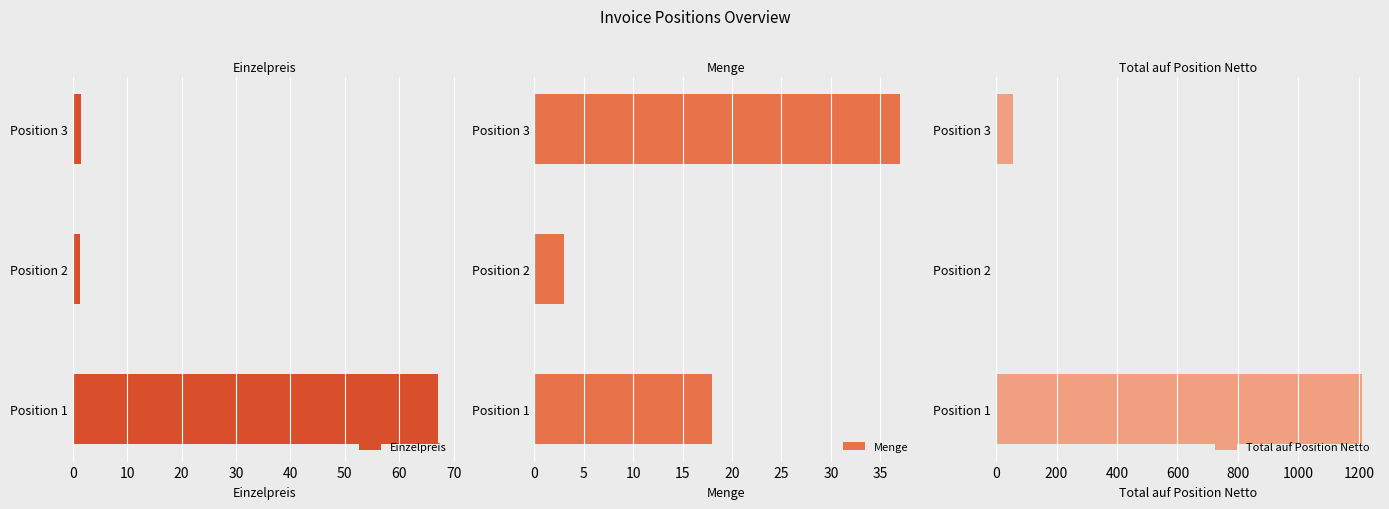

What is the average value of the Menge series?

19